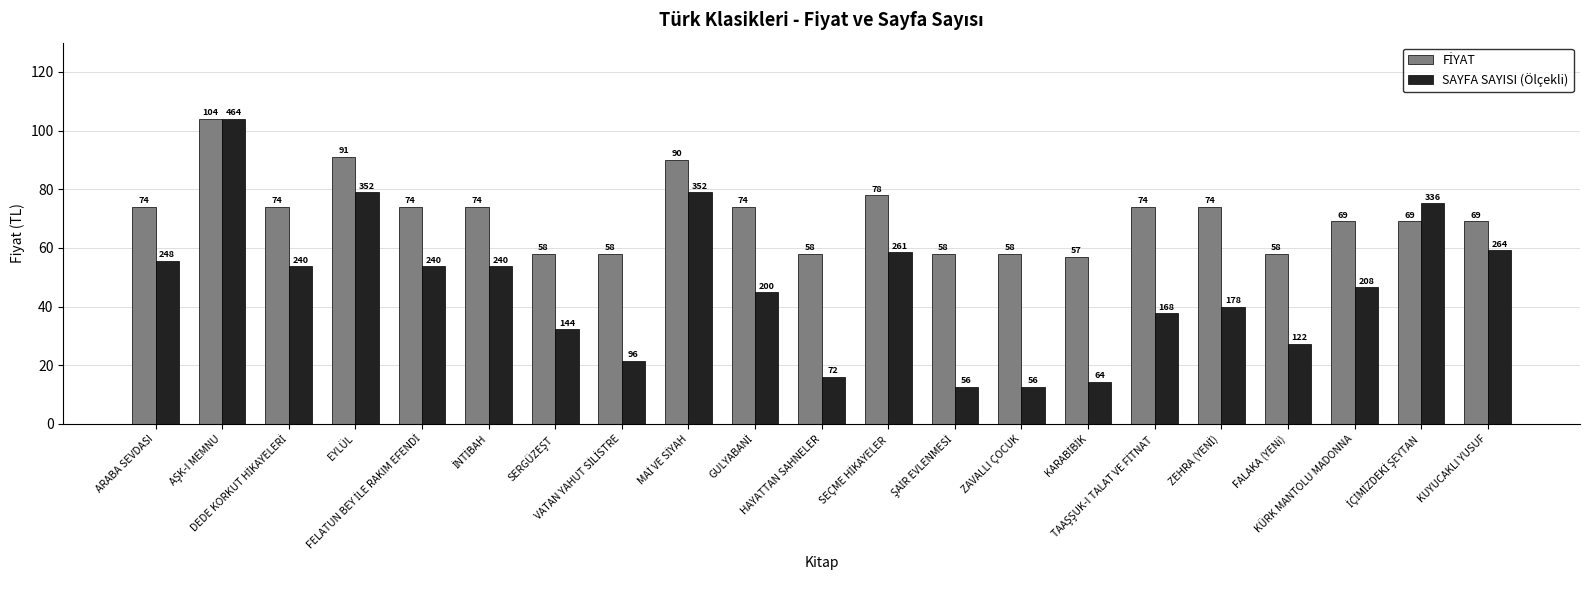

Which series has the widest spread of values?

SAYFA SAYISI (Ölçekli)